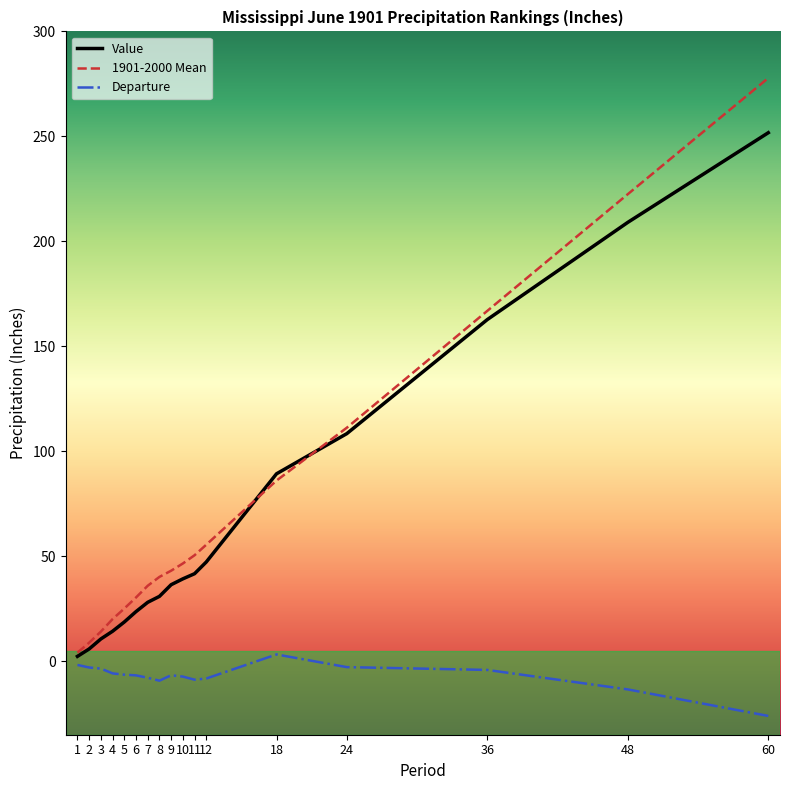

Is it true that 1901-2000 Mean equals 111.2 at 24?

True